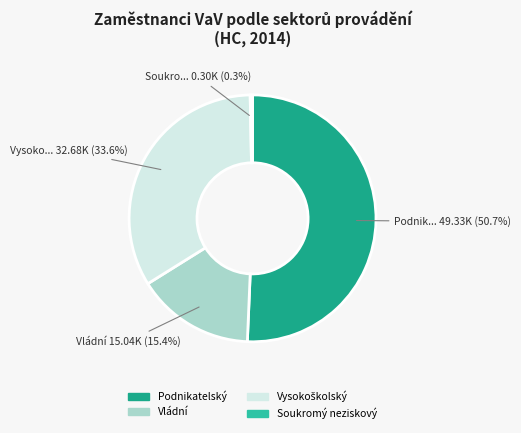

Does Podnikatelský represent more than half of the total?

Yes